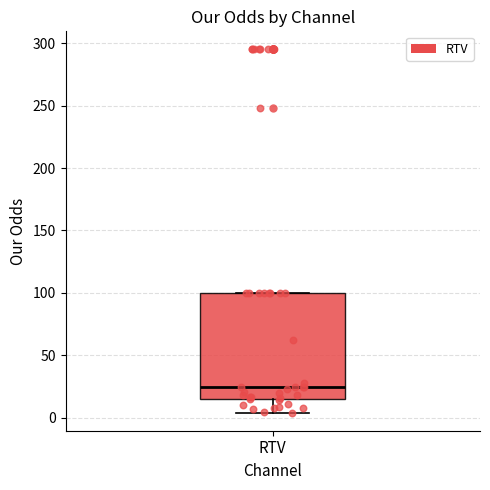

Transcribe this box plot: give where the median line is, the range the box spans, and where the two whiskers end, as read against the y-axis. The values are not printed on the chart, so give them approximately, as read against the axis.

median 25, box 15 to 100, whiskers 5 to 100